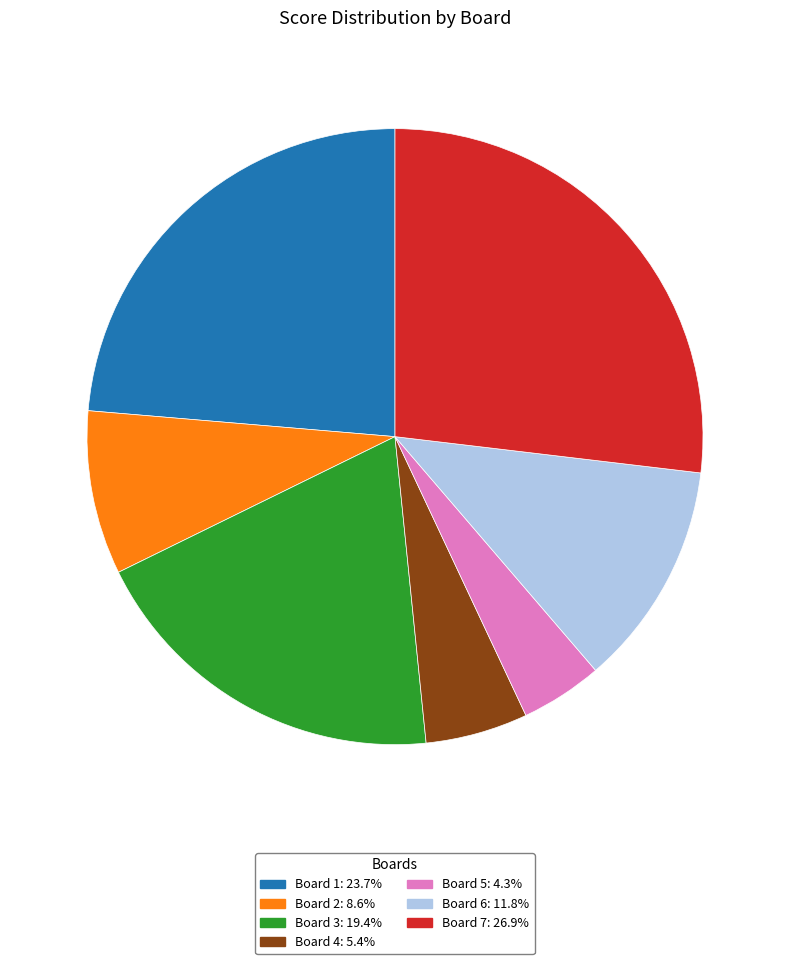

Count the number of slices in the pie.

7